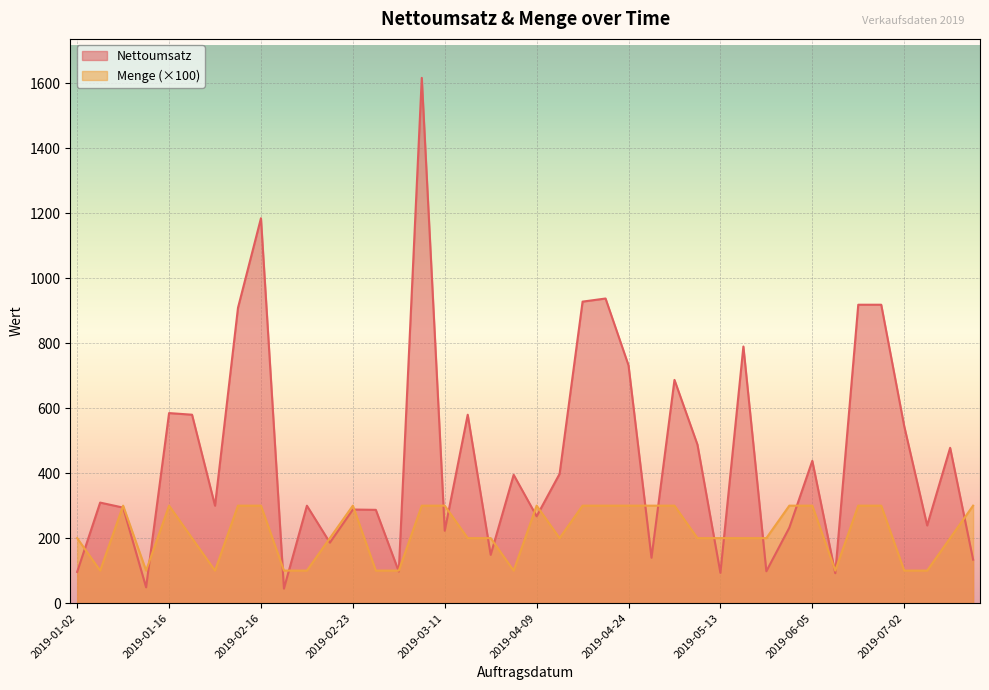

What is the total value across all series at 2019-06-29?

1218.7